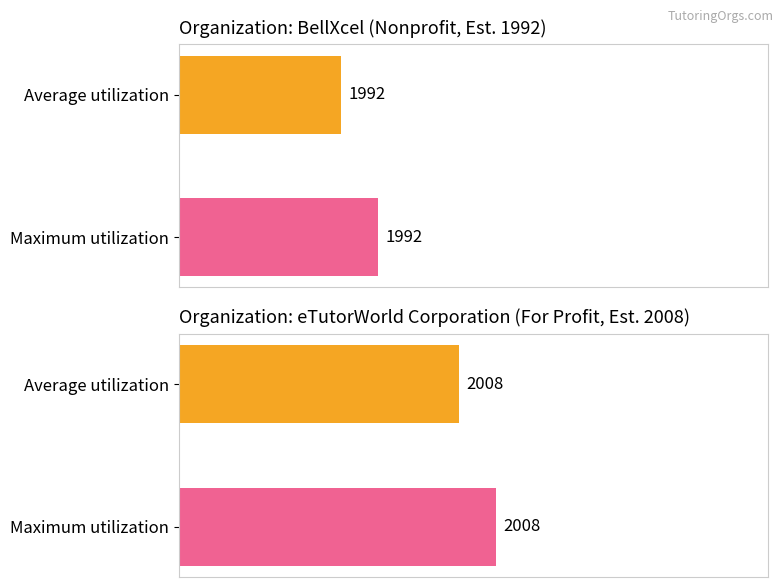

What are all the series names shown in the legend?

Average utilization, Maximum utilization